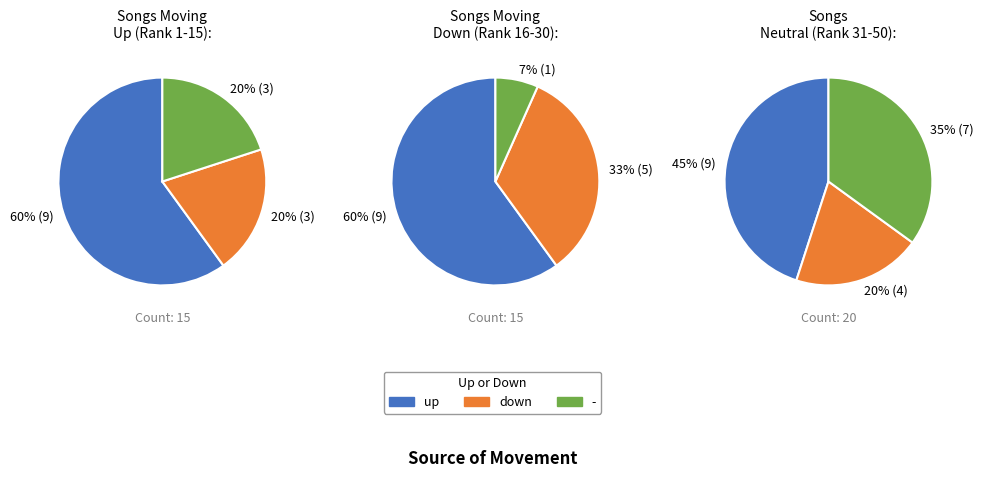

Combined, what portion of the pie is up and down?

80.0%